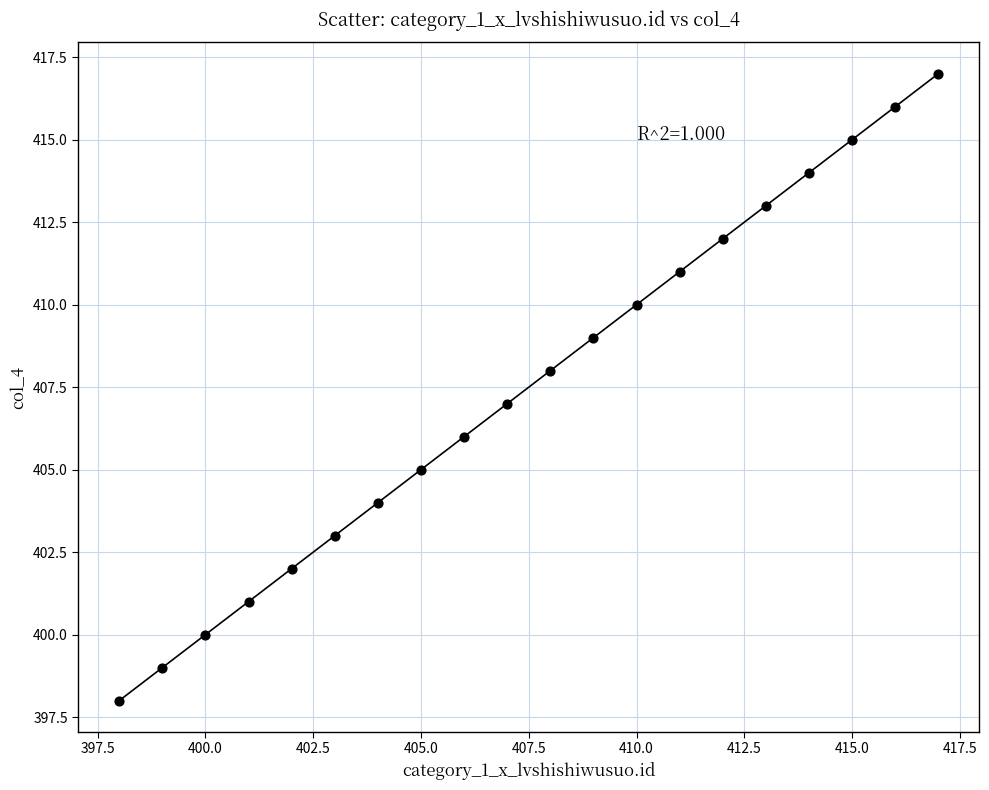

What is the range of Y values (max minus min)?

19